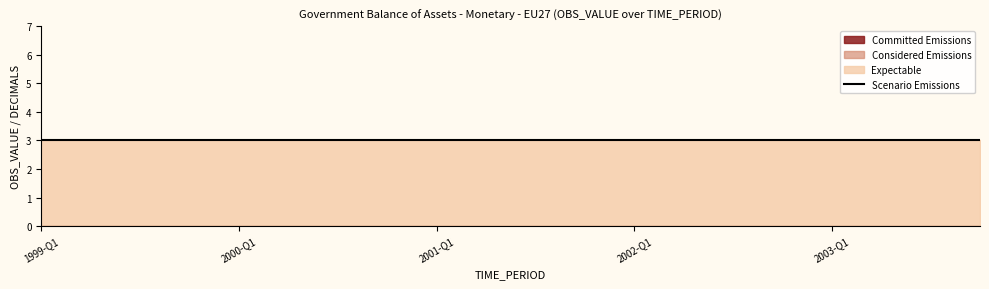

What is the difference between the highest and lowest values at 2002-Q1?

3